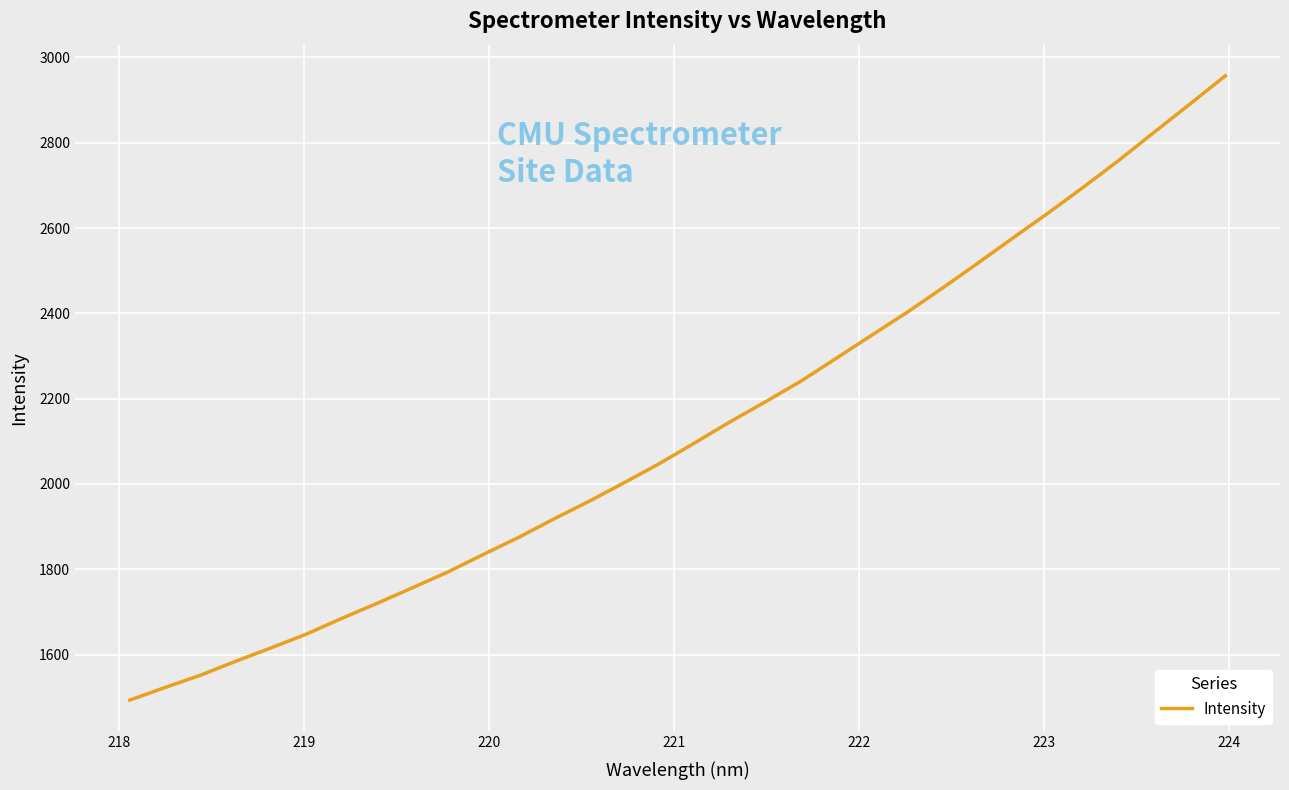

What is the maximum value shown in the chart?

2956.9